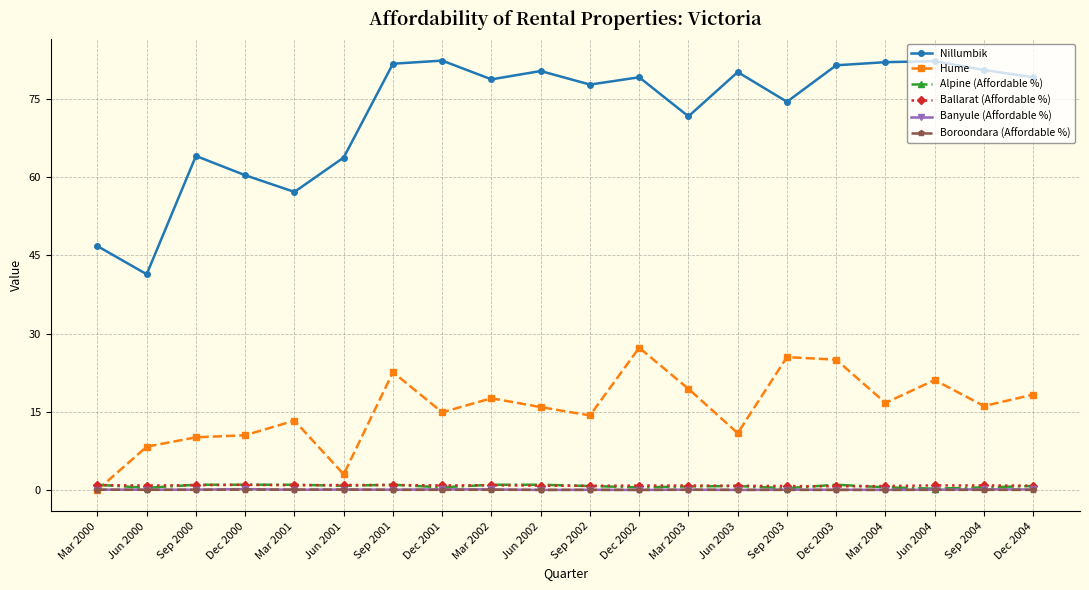

What position from the left is Mar 2000?

1